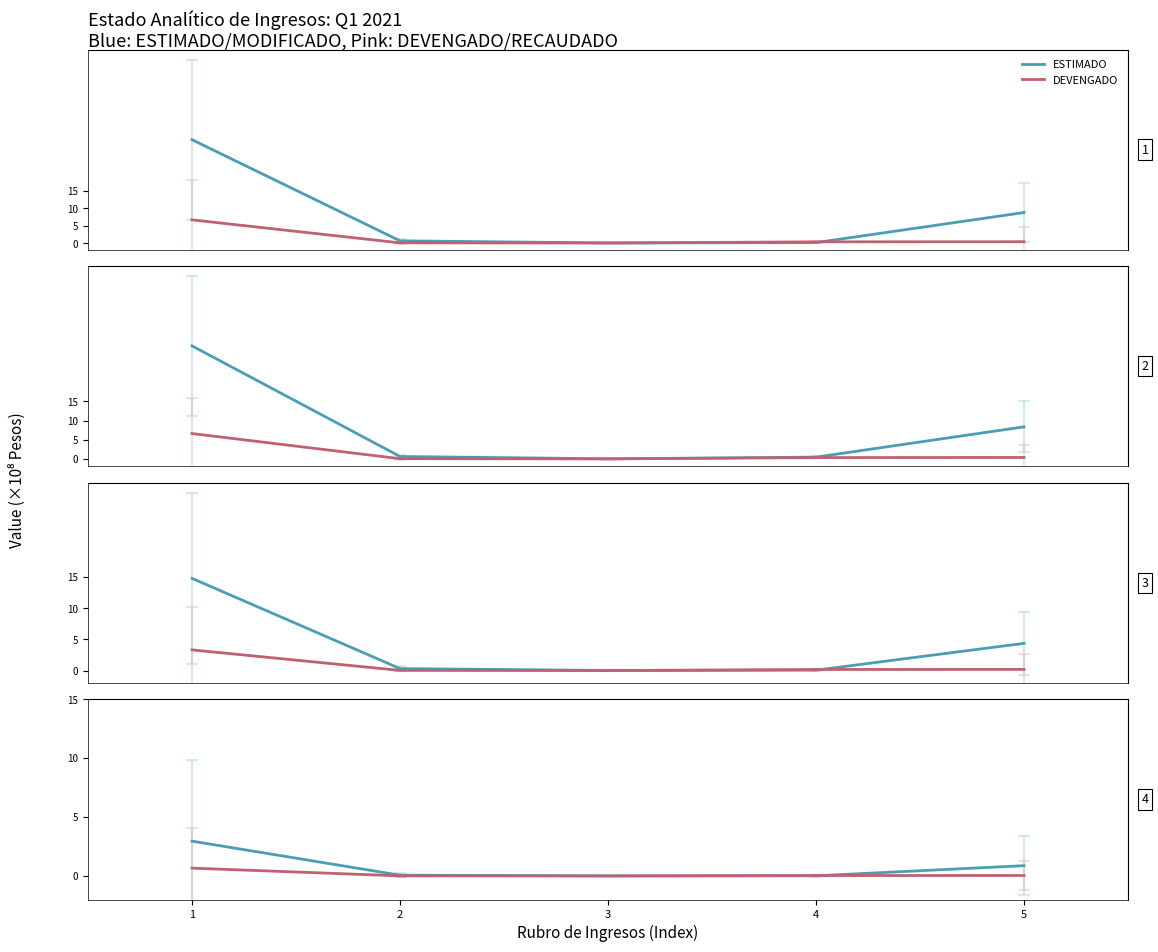

What is the value of the DEVENGADO point at the 1st from the left?

6.6